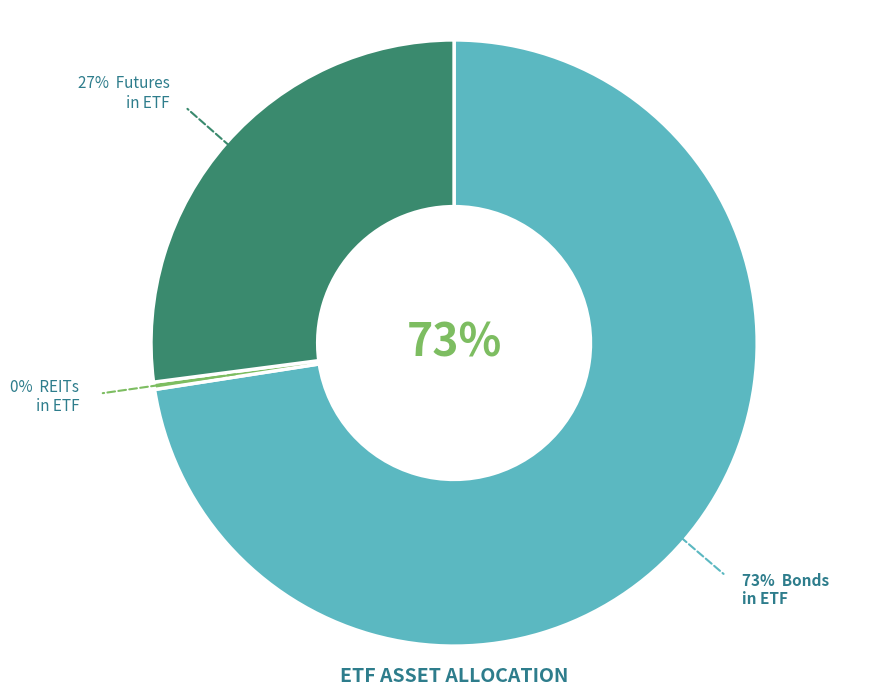

Is there any slice that represents more than half of the pie?

No